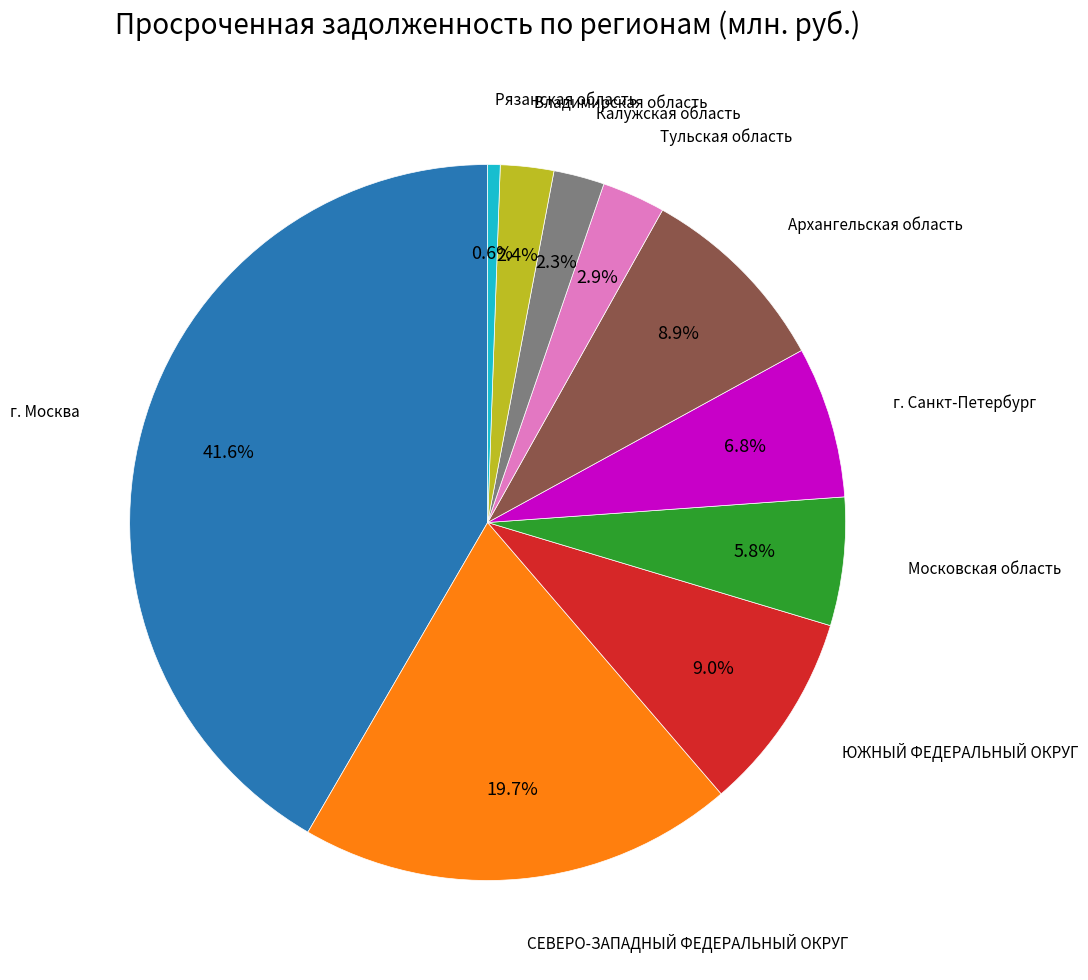

To the nearest percent, what portion does СЕВЕРО-ЗАПАДНЫЙ ФЕДЕРАЛЬНЫЙ ОКРУГ represent?

20%